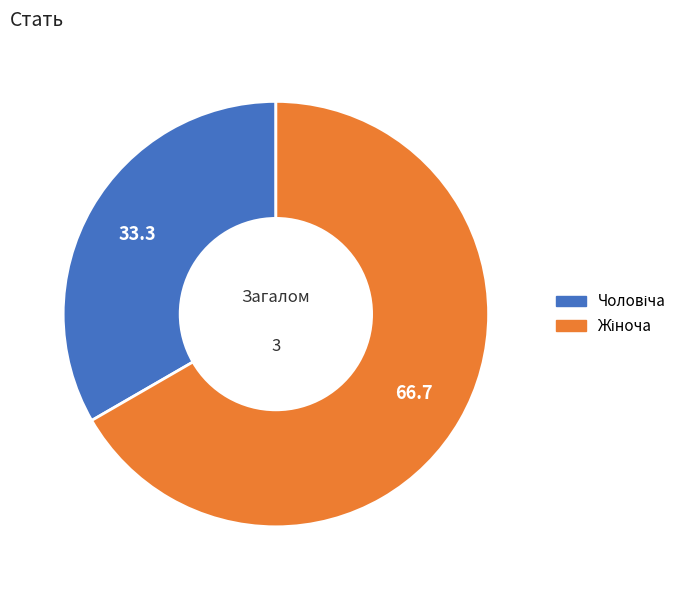

Is there any slice that represents more than half of the pie?

Yes